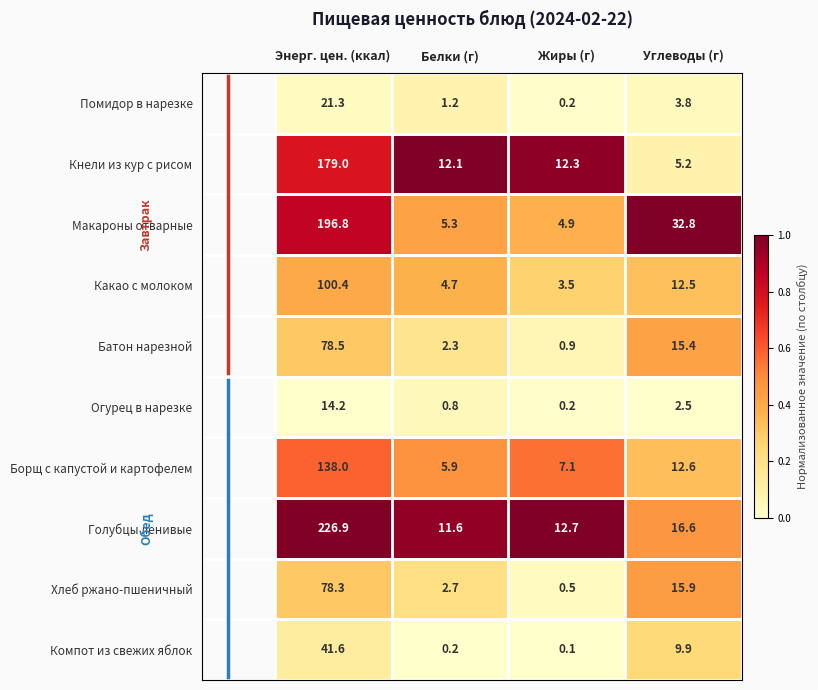

At which category is the sum across all series the highest?

Энерг. цен. (ккал)